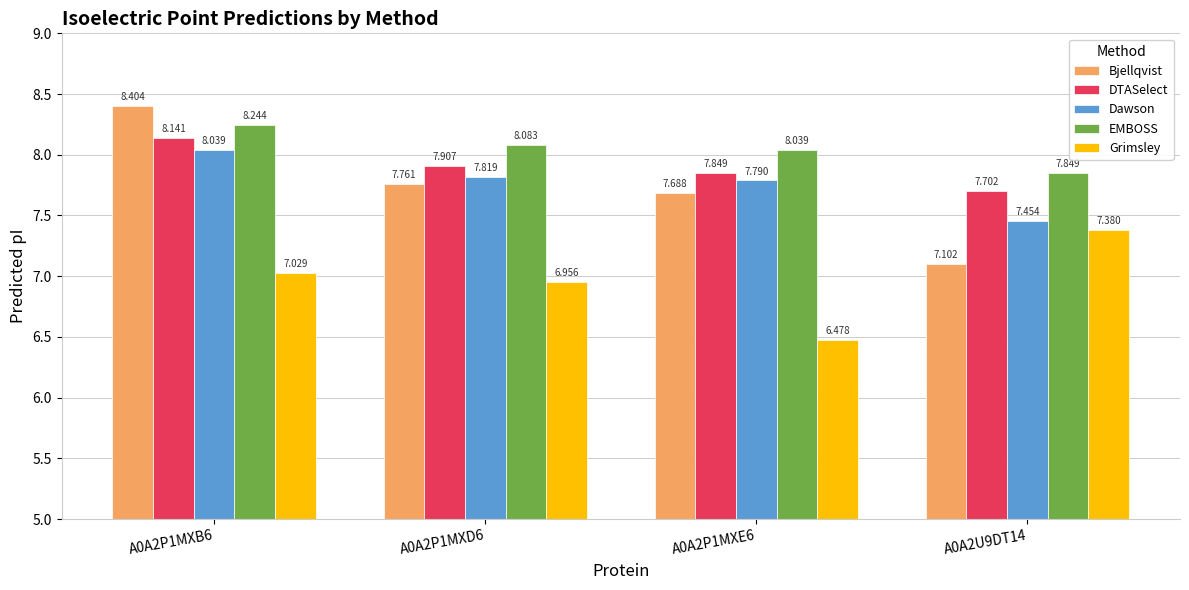

True or false: Grimsley has a value of 4.8 at A0A2U9DT14.

False